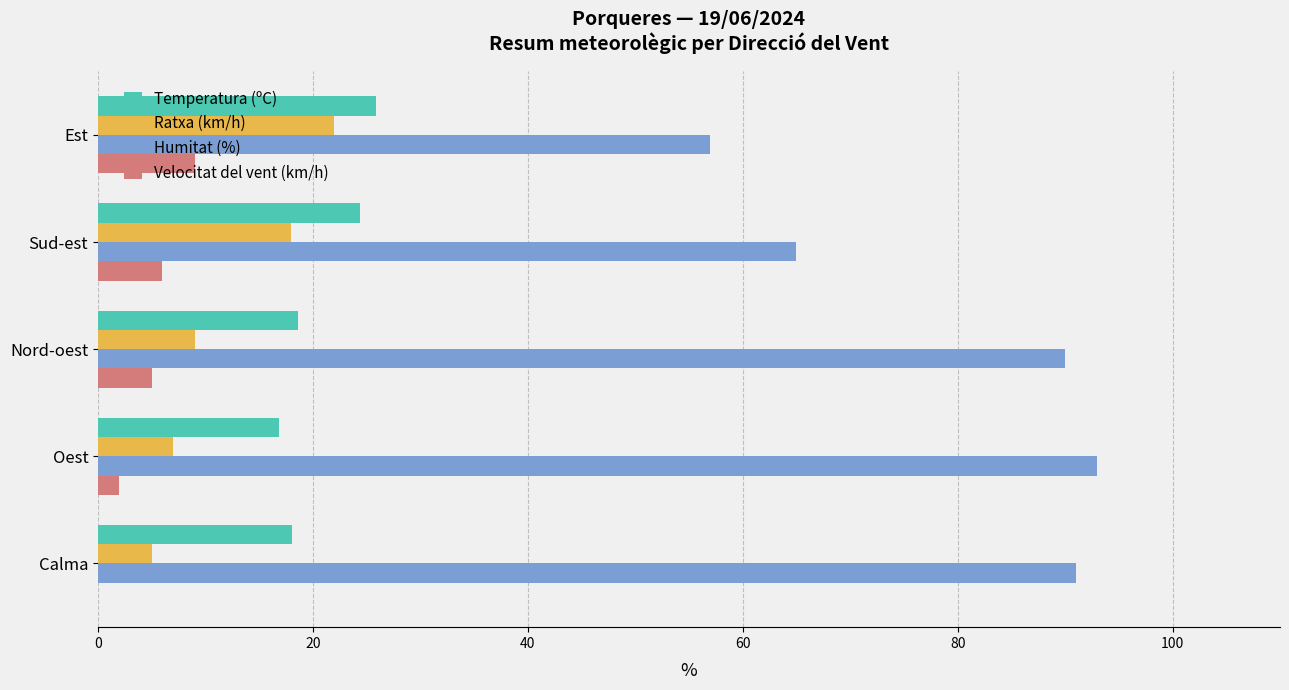

Count the Velocitat del vent (km/h) values in the range 2 to 6.

3